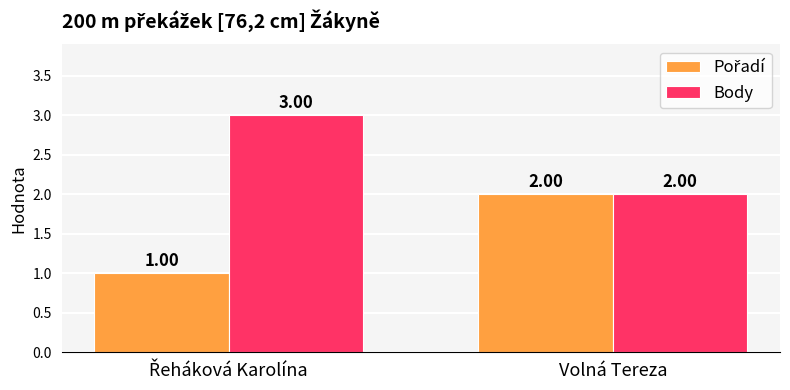

Which series has the largest total across all categories?

Body